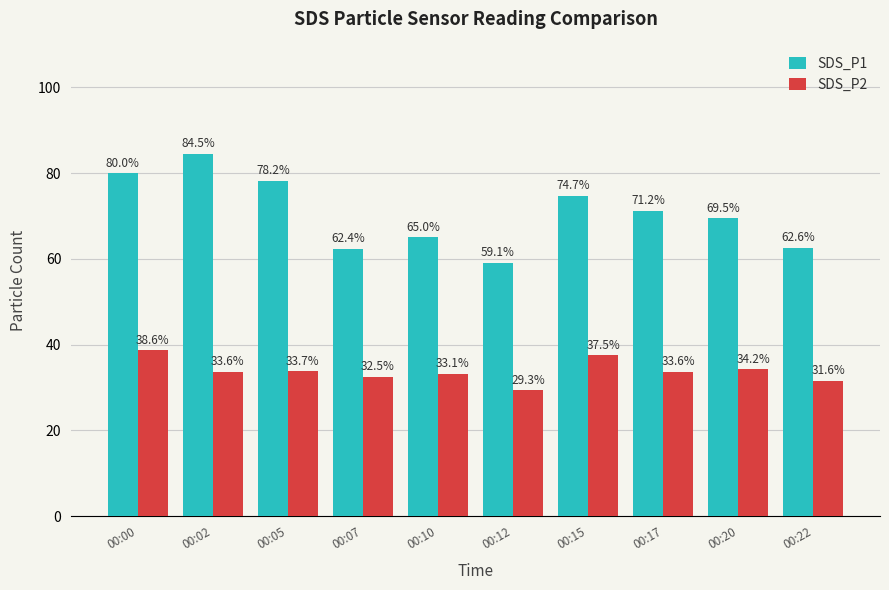

At which label is SDS_P2 closest to 33?

00:10